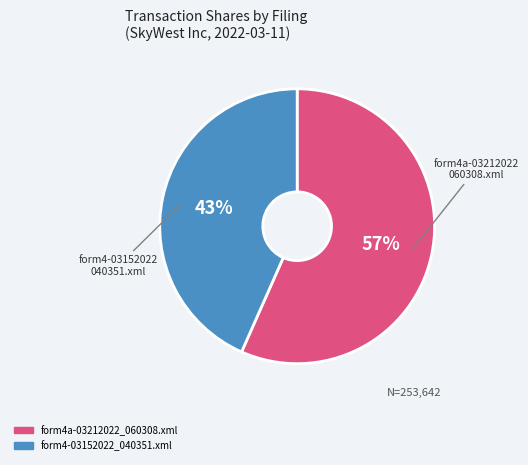

How many segments does this pie chart have?

2